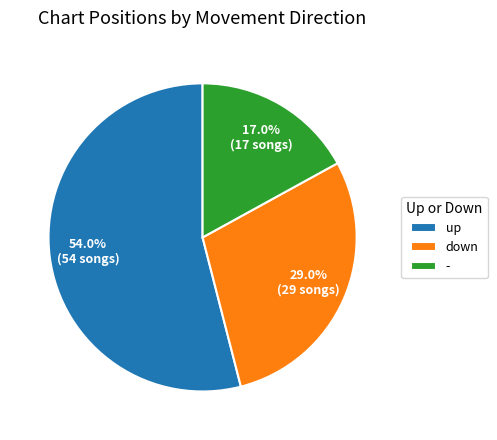

What is the ratio of the value at down to the value at -?

1.7